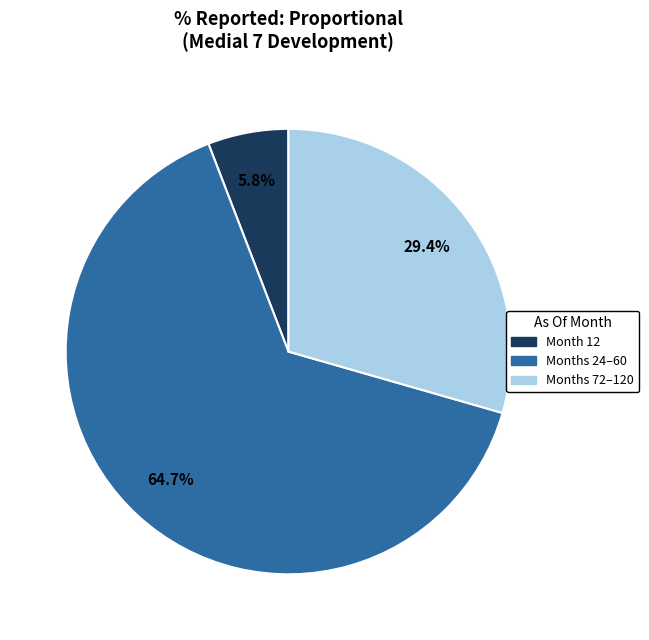

Is there a majority slice in this chart?

Yes